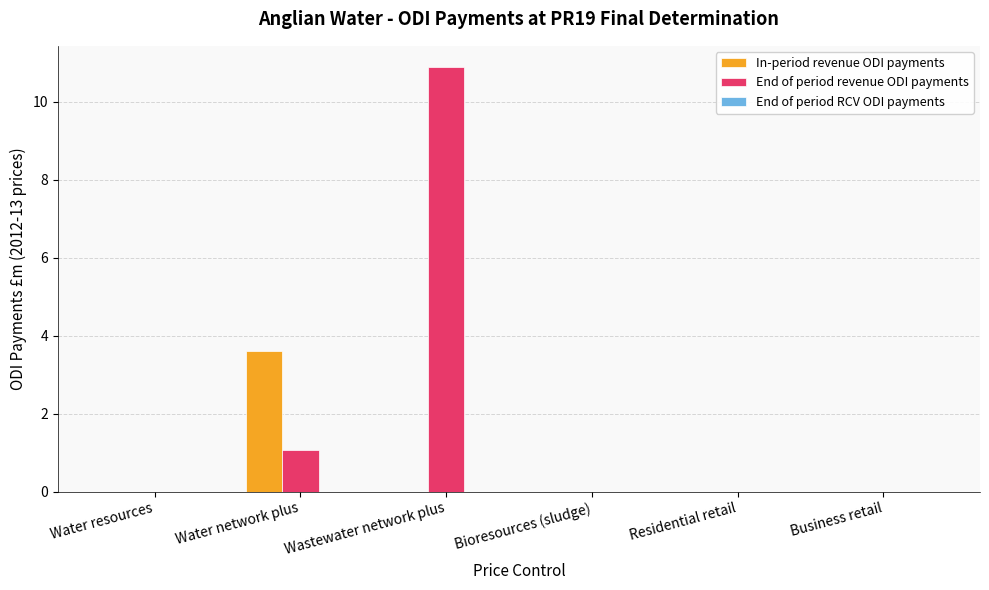

How many data points does each series have?

6